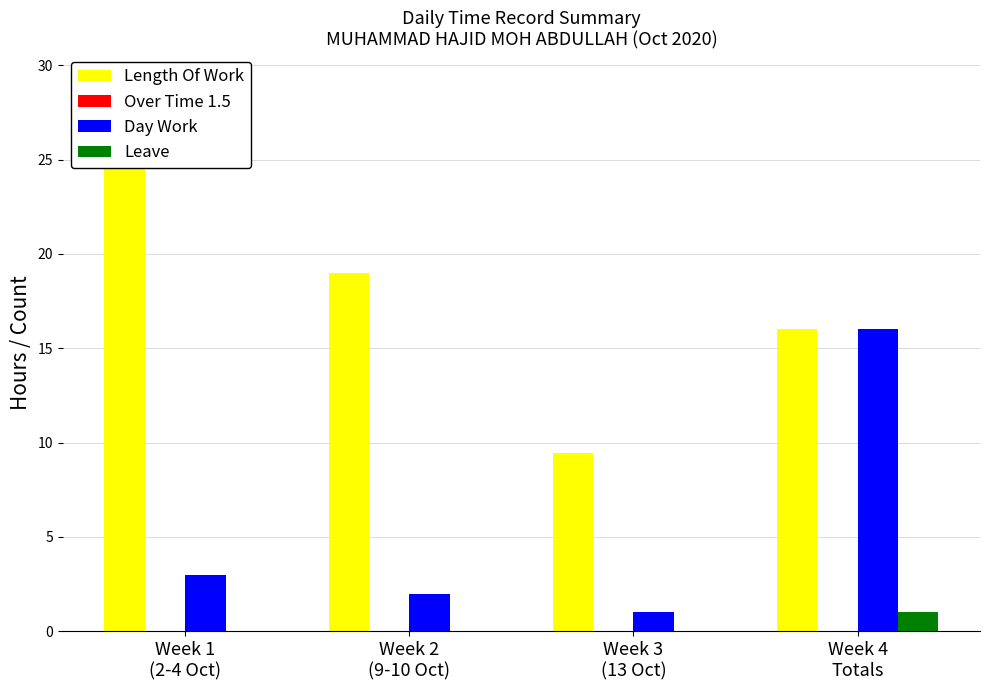

How many groups of bars are there?

4